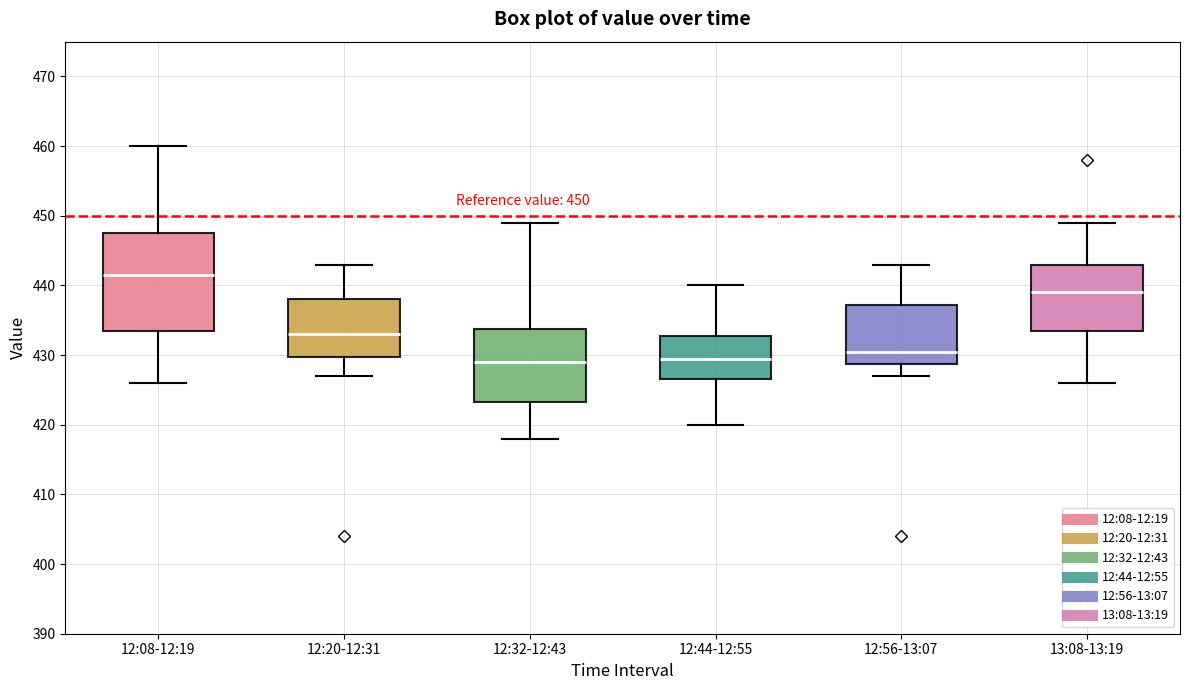

Which box is the tallest, from its lower edge to its upper edge?

12:08-12:19